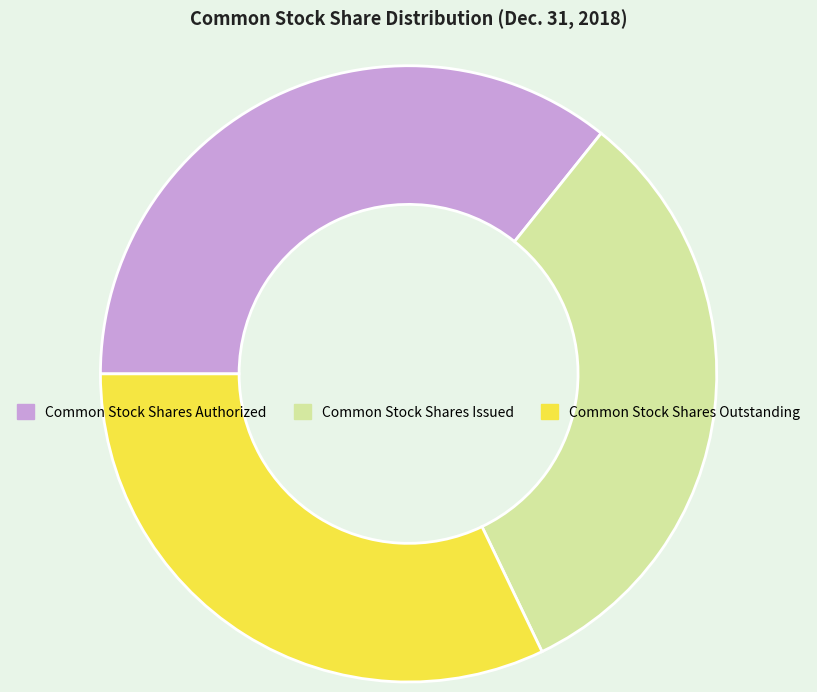

The Common Stock Shares Outstanding slice represents 37% of the pie. True or false?

False